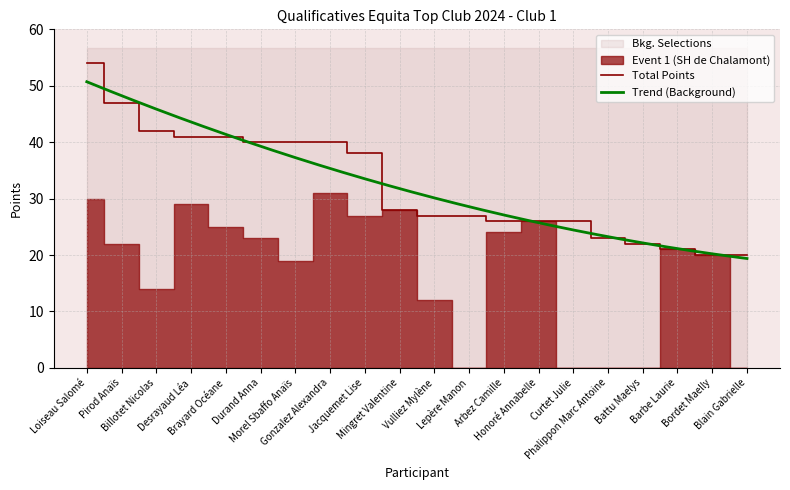

Reading left to right, transcribe all the data shown in this chart.

Loiseau Salomé=54	Pirod Anaïs=47	Billotet Nicolas=42	Desrayaud Léa=41	Brayard Océane=41	Durand Anna=40	Morel Sbaffo Anaïs=40	Gonzalez Alexandra=40	Jacquemet Lise=38	Mingret Valentine=28	Vulliez Mylène=27	Lepère Manon=27	Arbez Camille=26	Honoré Annabelle=26	Curtet Julie=26	Phalippon Marc Antoine=23	Battu Maelys=22	Barbe Laurie=21	Bordet Maelly=20	Blain Gabrielle=20